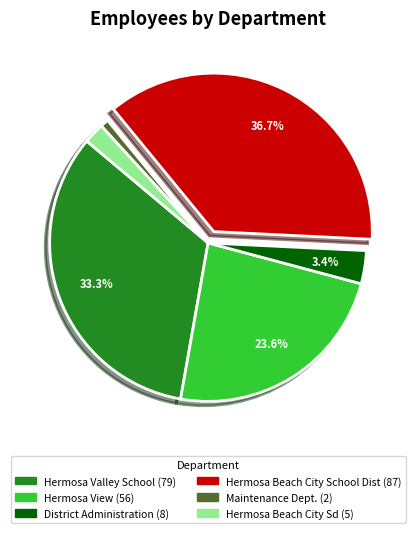

Does District Administration represent more than half of the total?

No